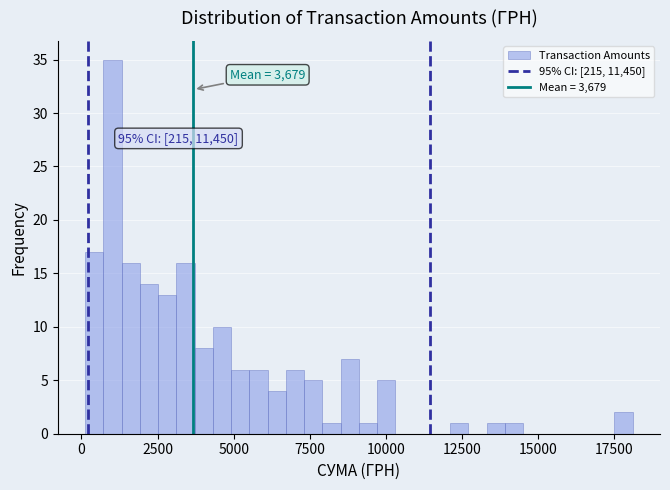

Around what value on the x-axis is the tallest bar? Give the approximate position of its centre, as read against the axis.

1000